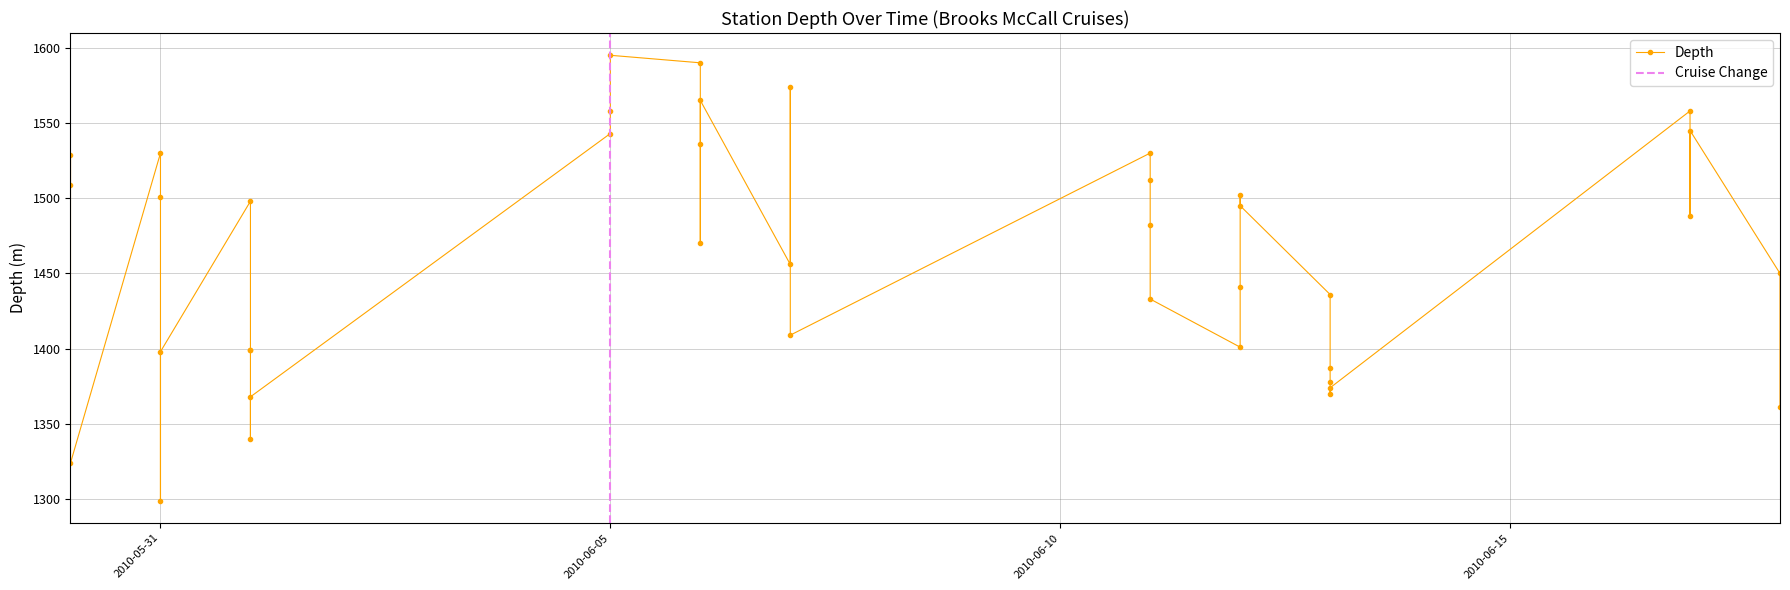

What is the maximum value shown in the chart?

1595.0